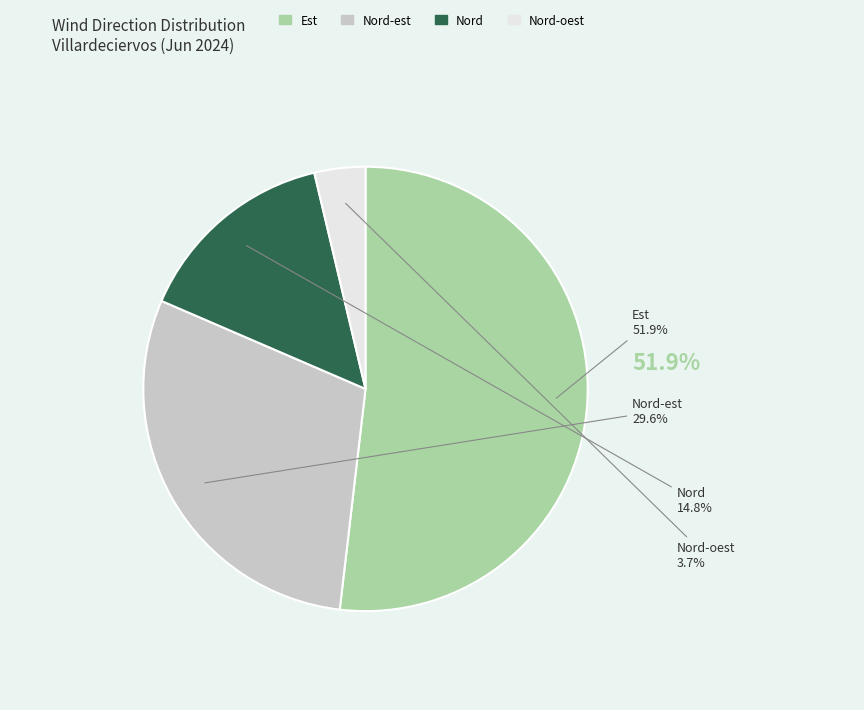

Count the number of slices in the pie.

4